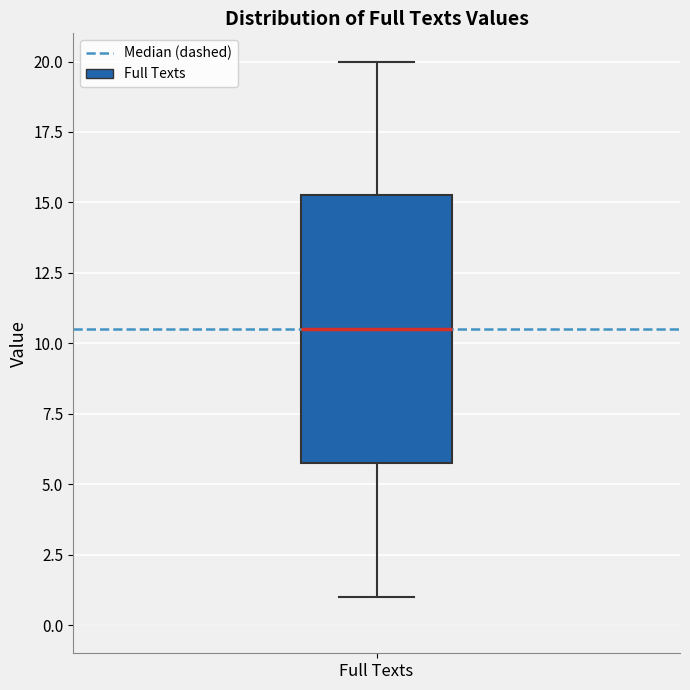

Where does the median line of the box for Full Texts sit on the y-axis? The values are not printed on the chart, so give them approximately, as read against the axis.

10.5